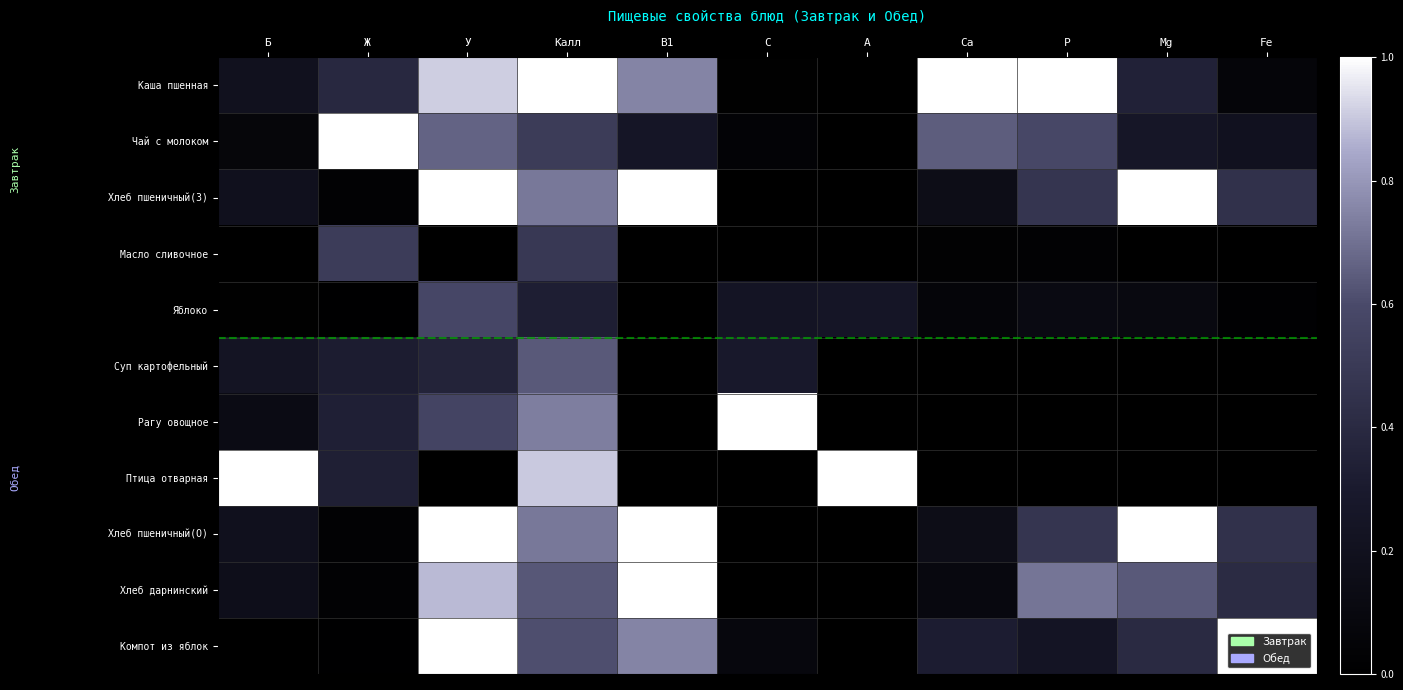

Which series has the widest spread of values?

Хлеб пшеничный(З)